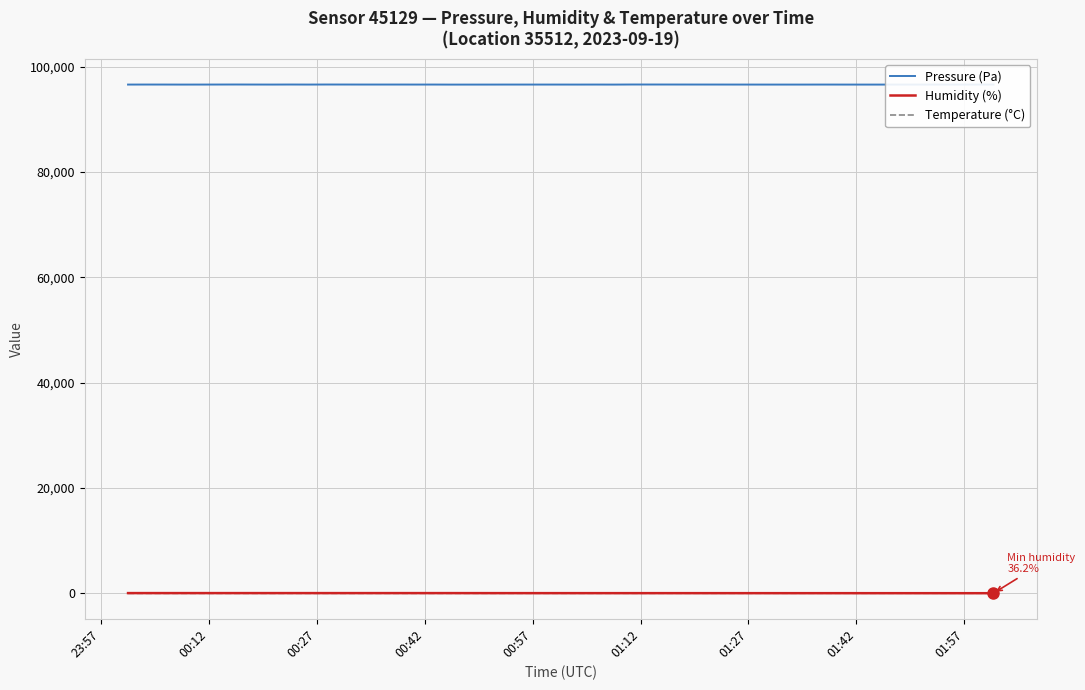

At how many categories does at least one series exceed 41407?

40